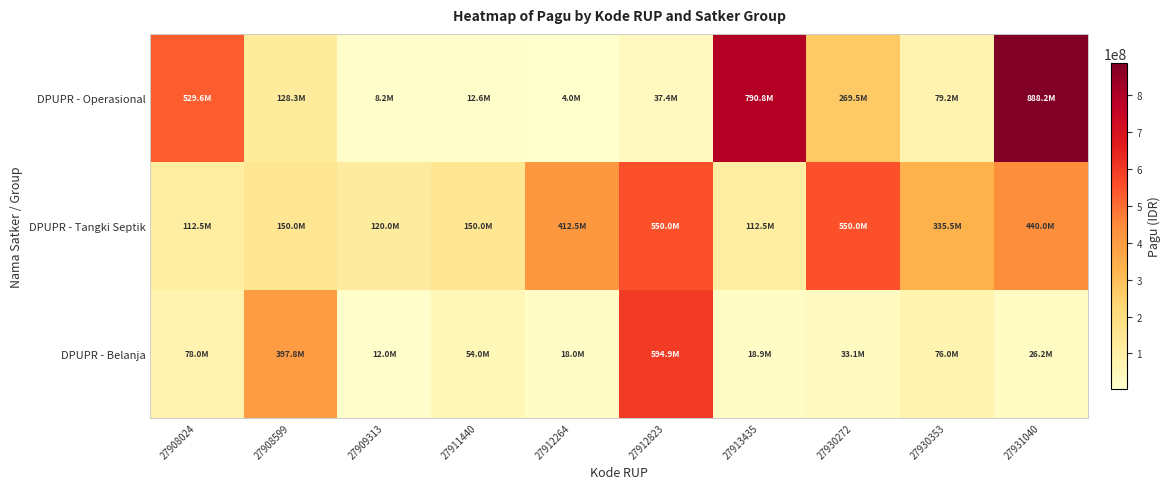

Which has a higher value, 27912823 or 27911440?

27912823